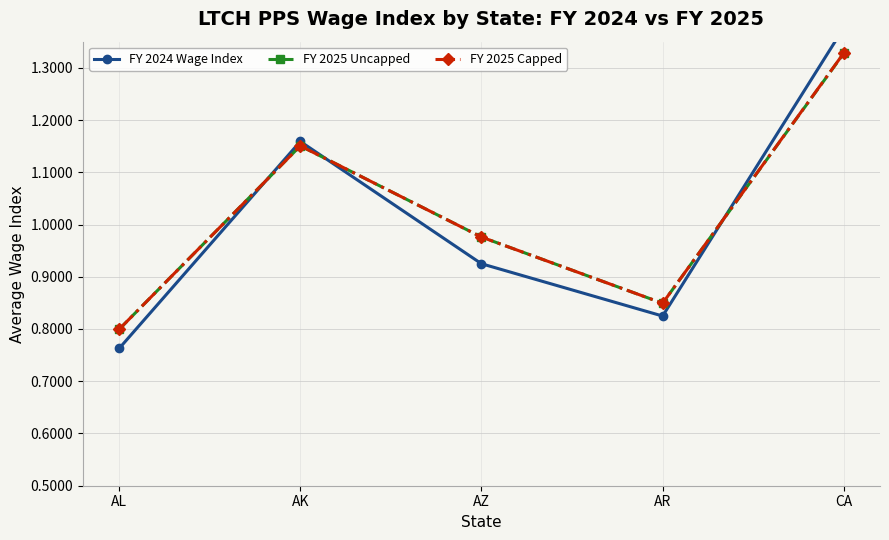

Is the value of FY 2025 Uncapped at AZ greater than the value of FY 2025 Capped at CA?

No